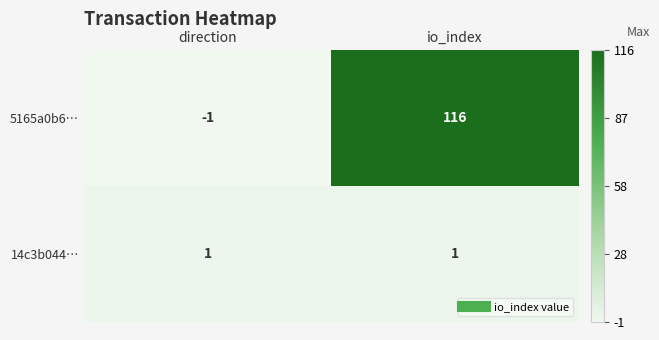

What is the sum of the 5165a0b6… values at io_index and direction?

115